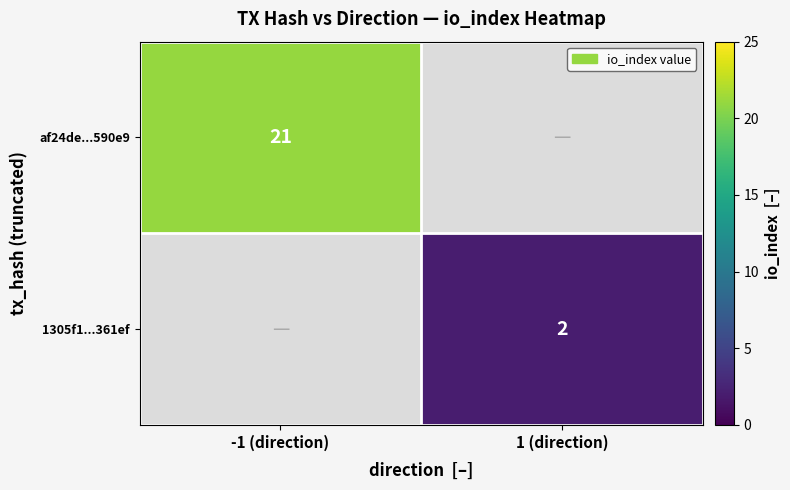

The af24de...590e9 series shows 13 at -1 (direction). True or false?

False